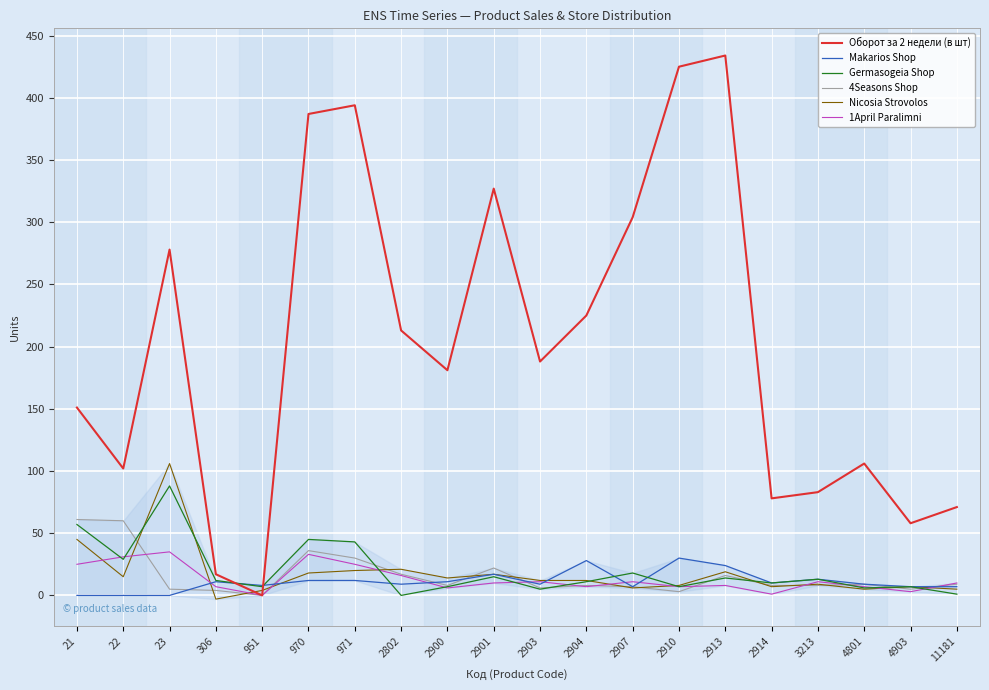

Where is Nicosia Strovolos nearest to the value 51?

21